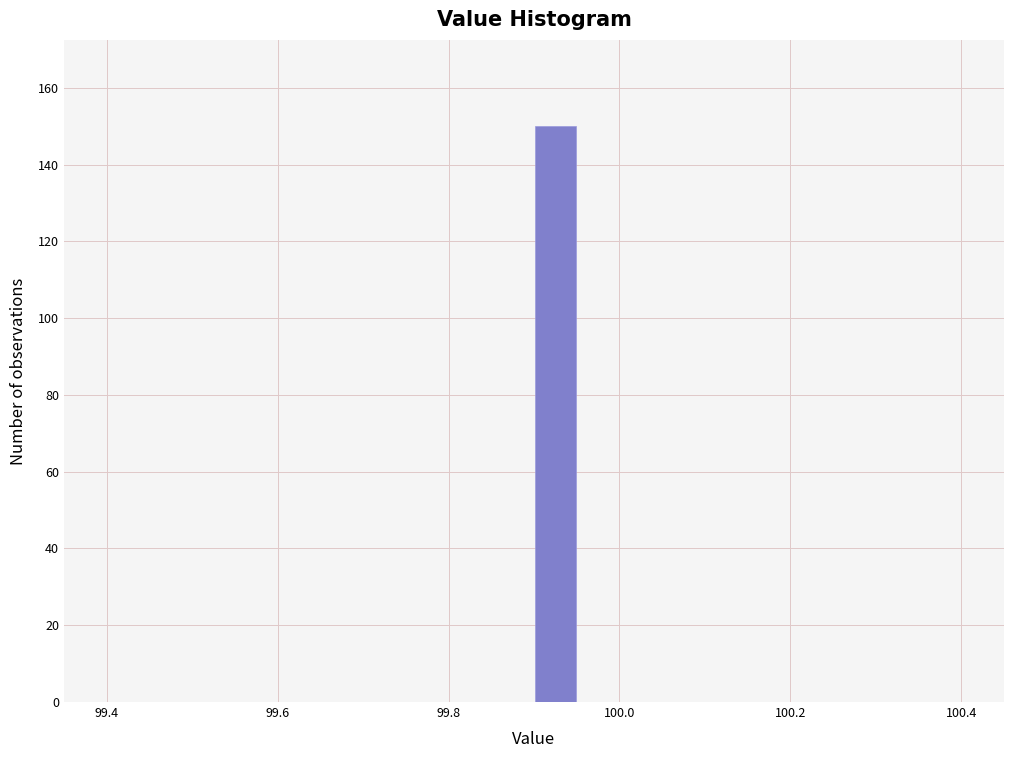

Read against the x-axis, roughly where is the centre of the tallest bar?

99.92